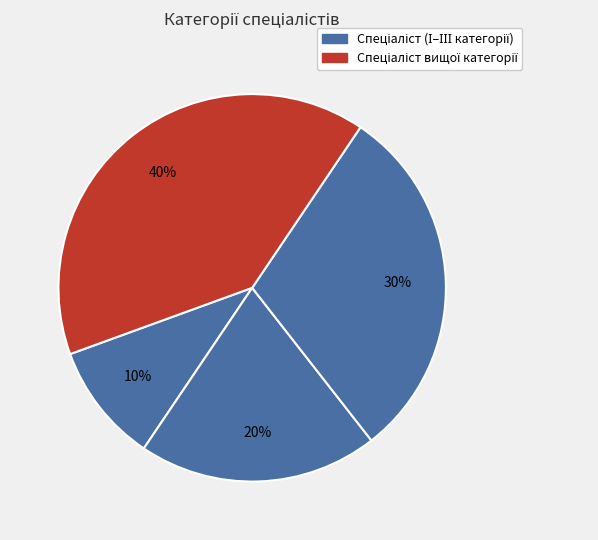

Which category has the biggest portion of the pie?

Спеціаліст вищої категорії